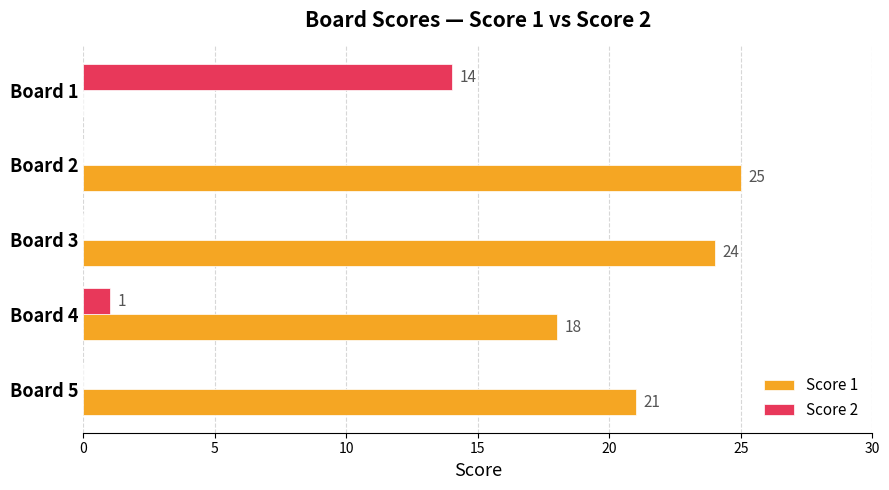

The Score 2 series shows 5 at Board 2. True or false?

False